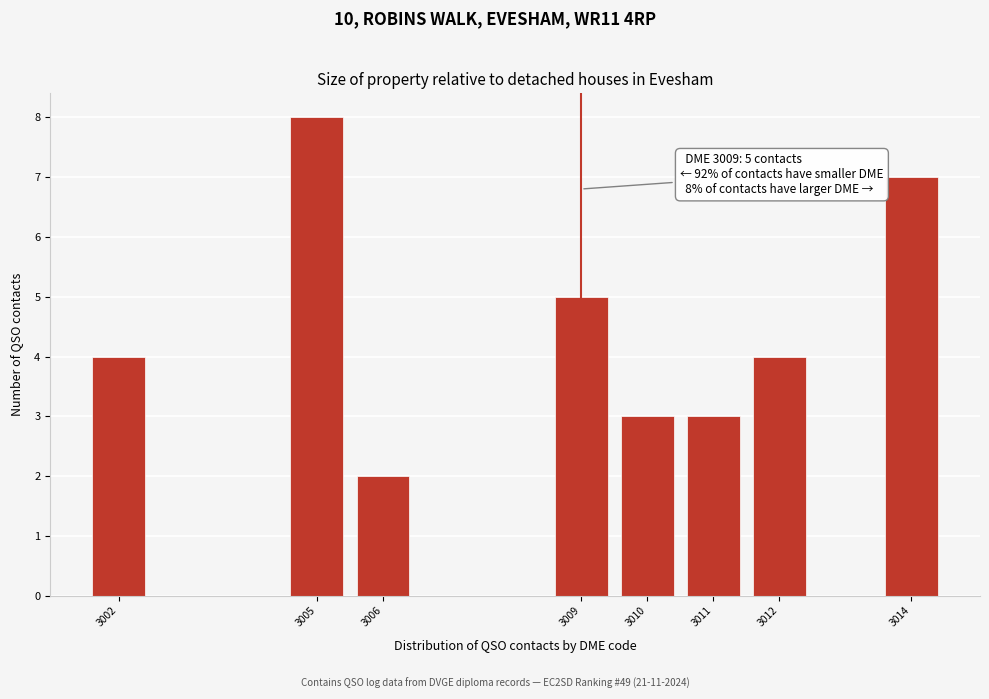

Reading left to right, extract all data points from this chart.

4	8	2	5	3	3	4	7